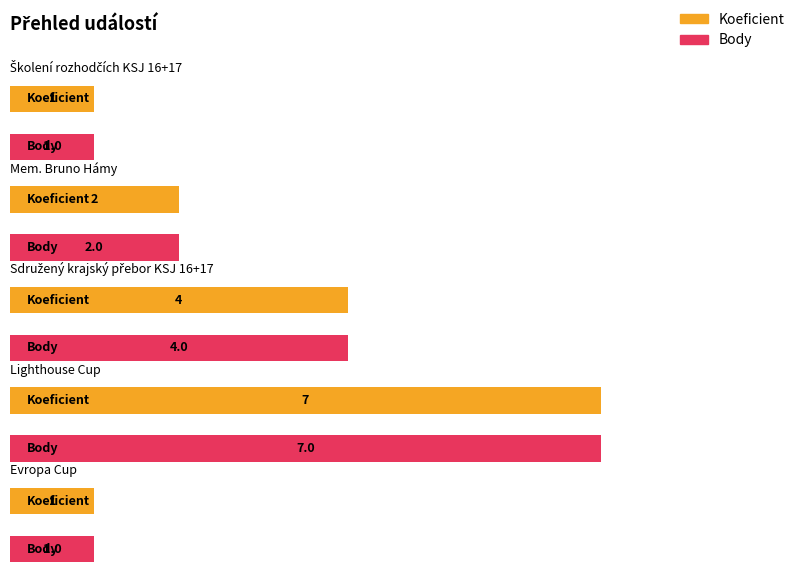

Which label corresponds to the smallest value in the chart?

Školení rozhodčích KSJ 16+17